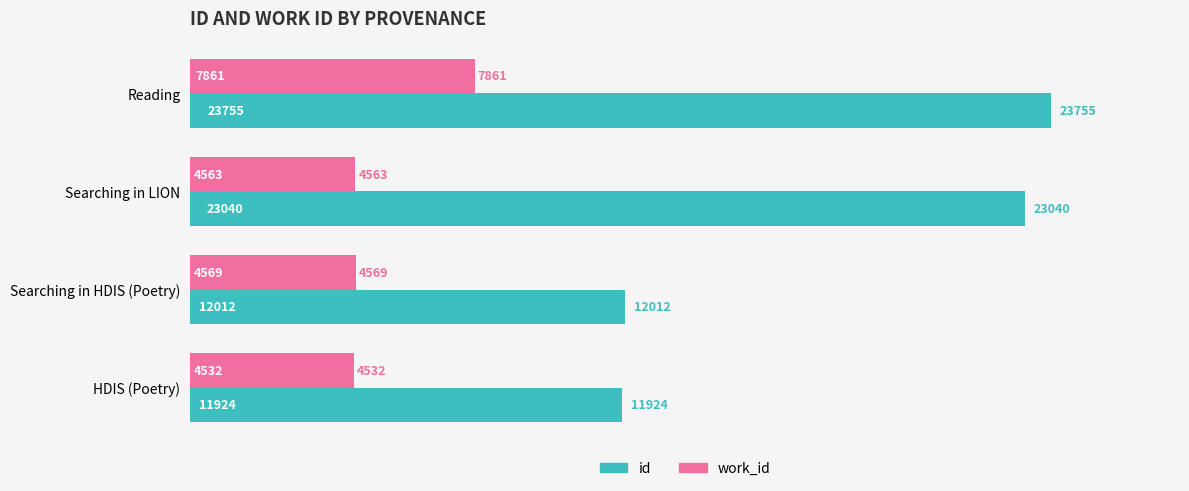

What is the difference between the second highest and second lowest values in the id series?

11028